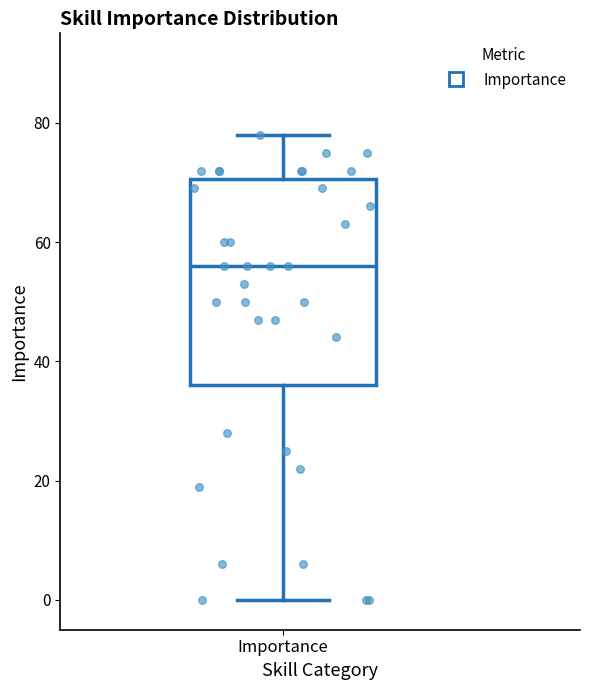

Where is the lower edge of the box for Importance on the y-axis? The values are not printed on the chart, so give them approximately, as read against the axis.

36